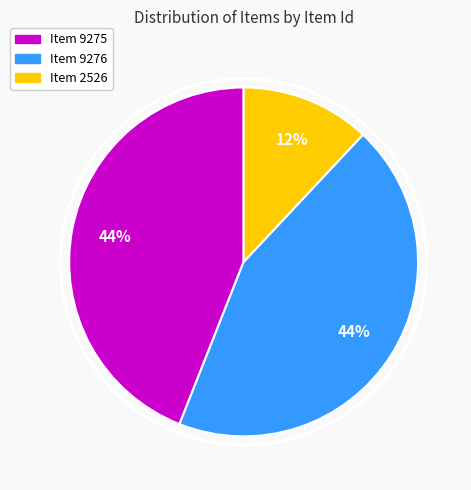

Is there any slice that represents more than half of the pie?

No